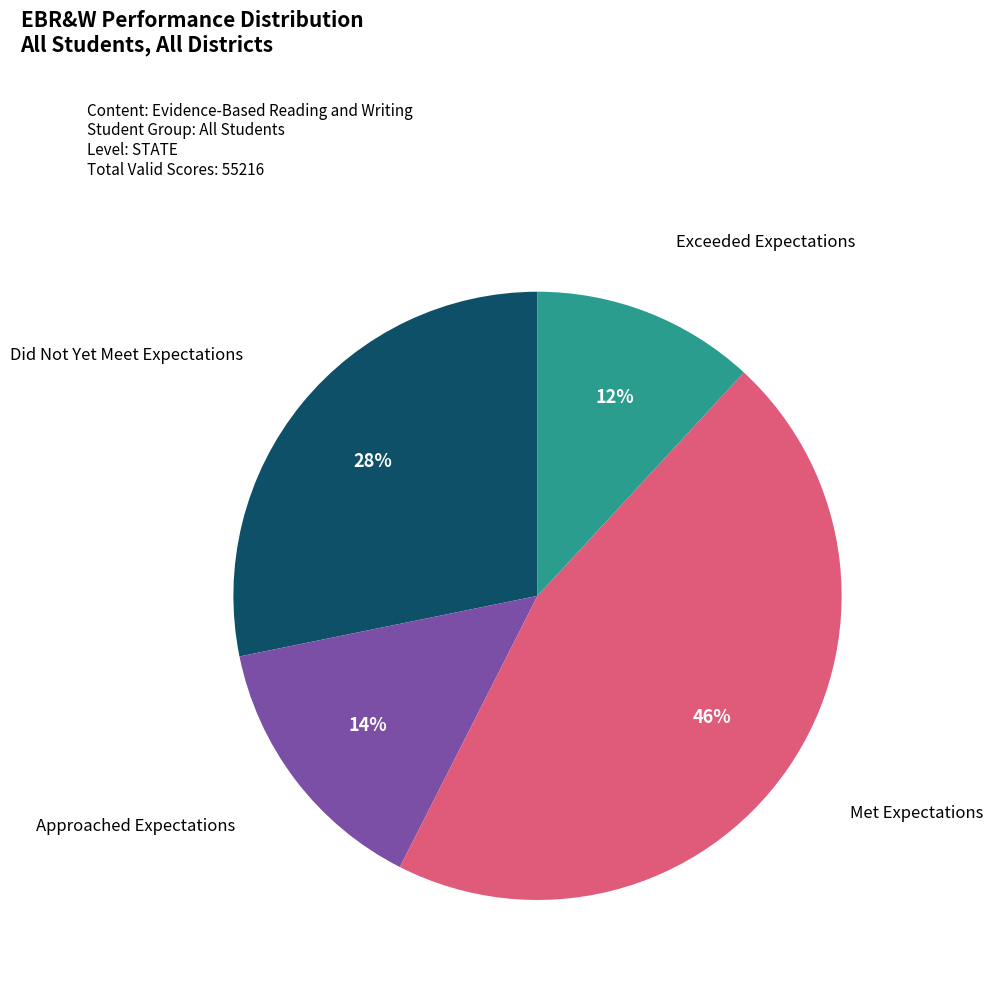

Is there a majority slice in this chart?

No